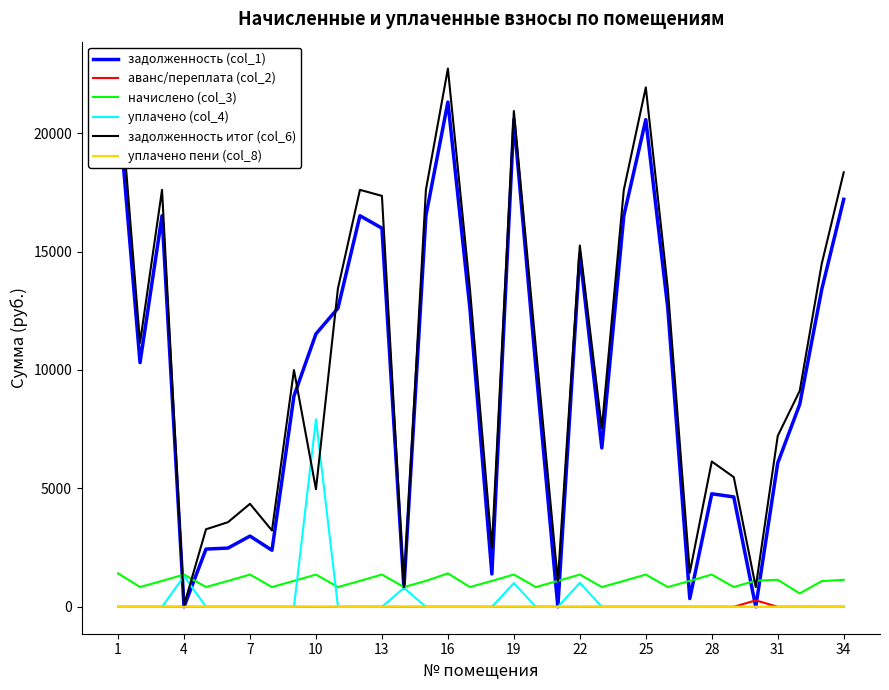

True or false: уплачено пени (col_8) and начислено (col_3) intersect in this chart.

False